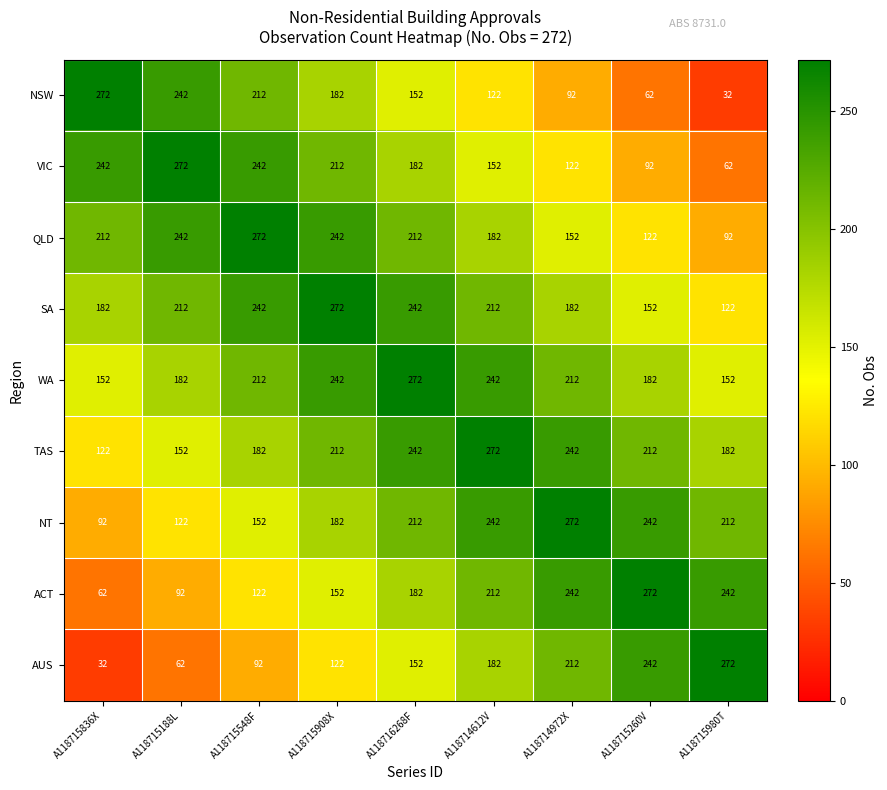

Which category has the highest value in the NSW series?

A118715836X